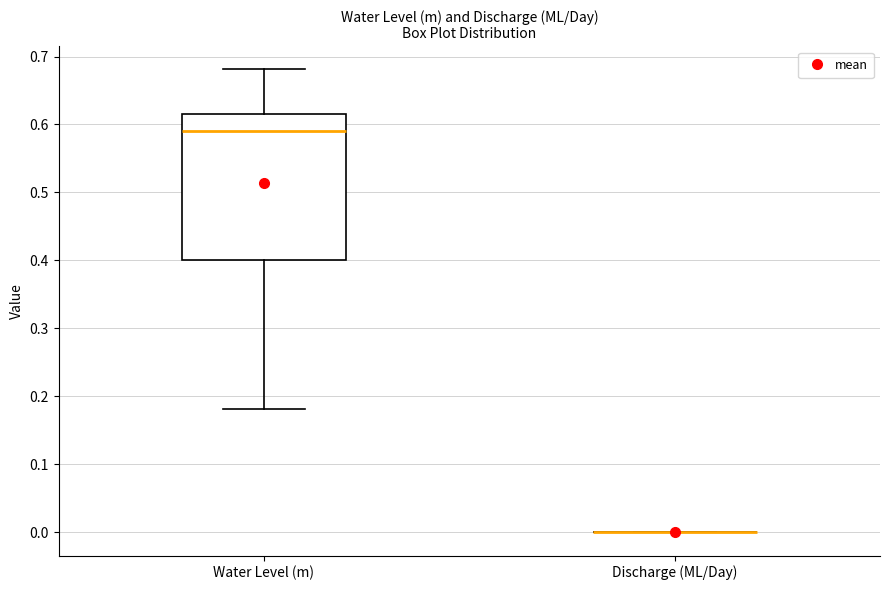

Reading left to right, read every box against the y-axis: the position of its median line, the range the box covers, and the ends of its whiskers. The values are not printed on the chart, so give them approximately, as read against the axis.

Water Level (m): median 0.59, box 0.40 to 0.62, whiskers 0.18 to 0.68
Discharge (ML/Day): box collapsed to a line at 0.00, whiskers 0.00 to 0.00